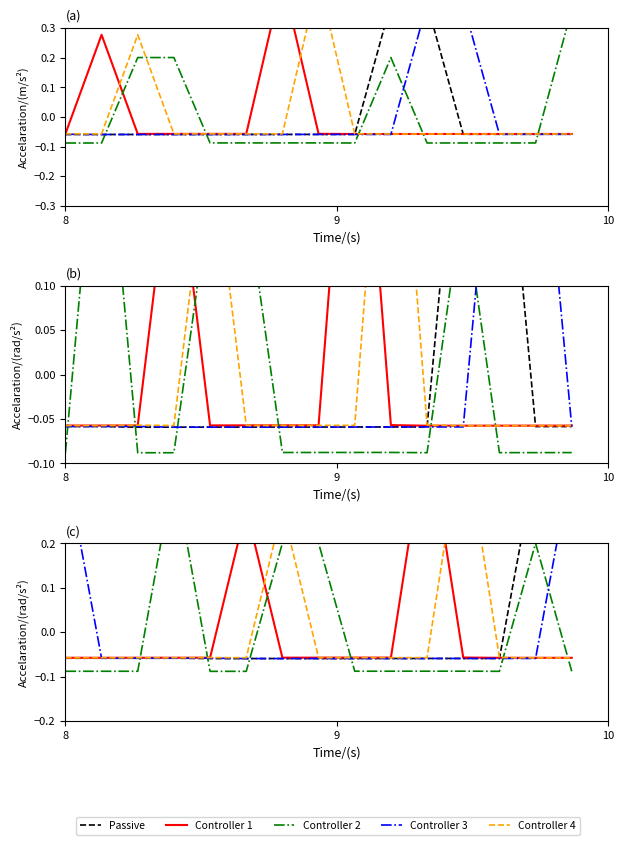

Is it true that Controller 4 equals -0.0 at 8?

False